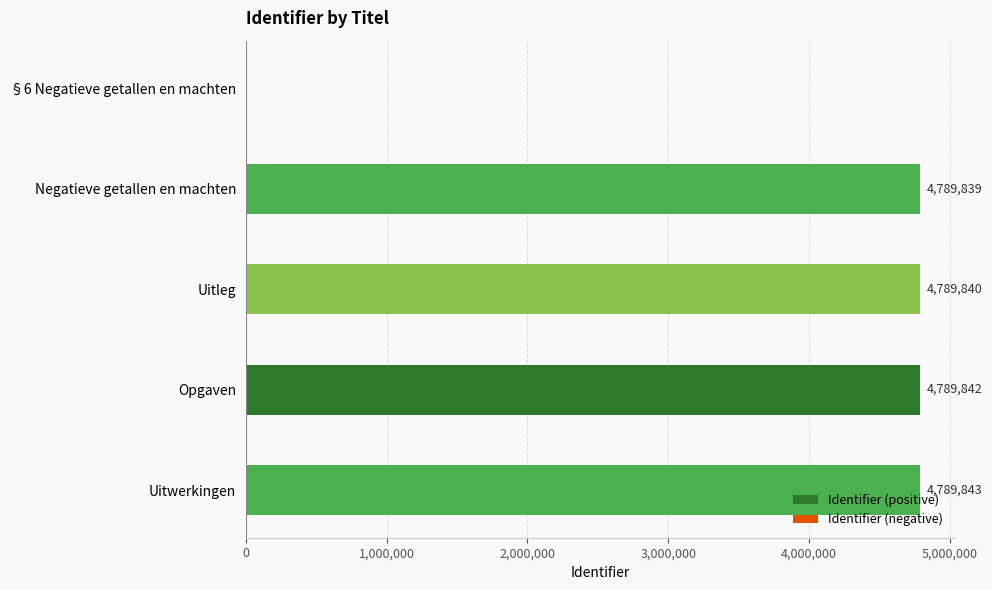

How many series are shown in this chart?

1